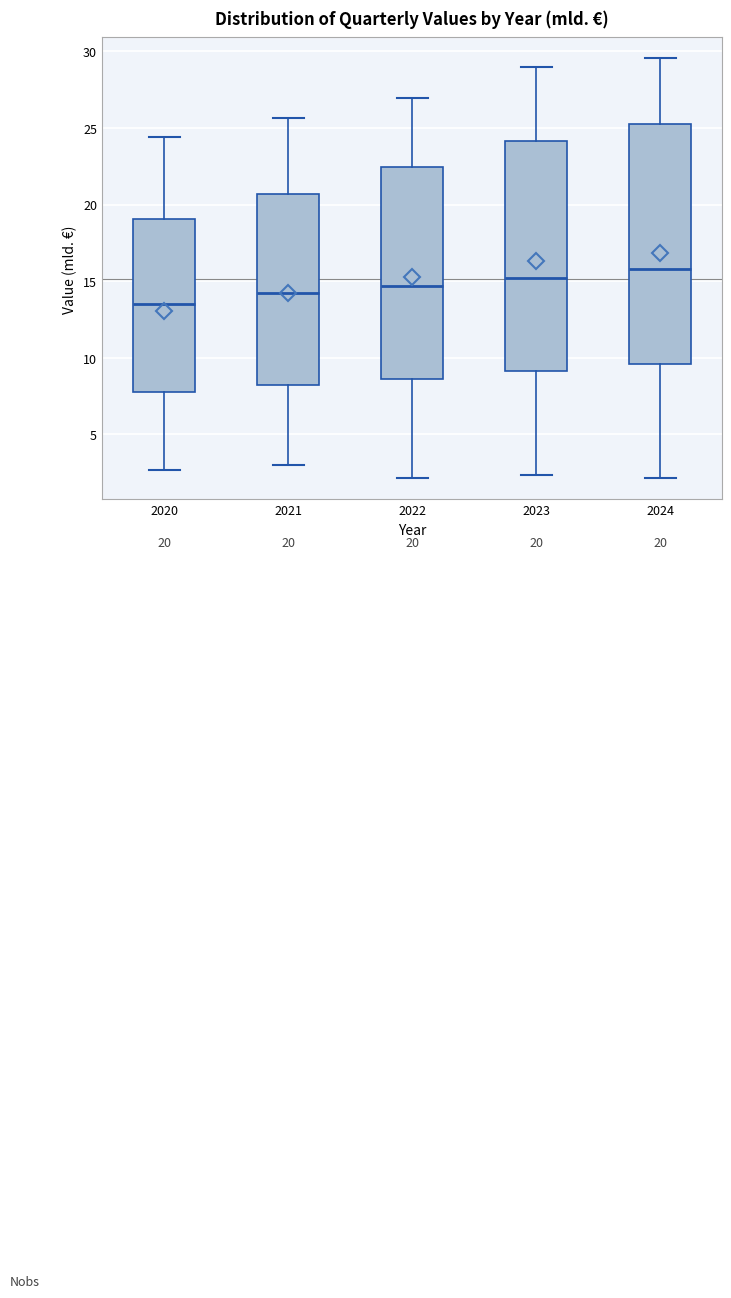

Which box's median line is the lowest?

2020